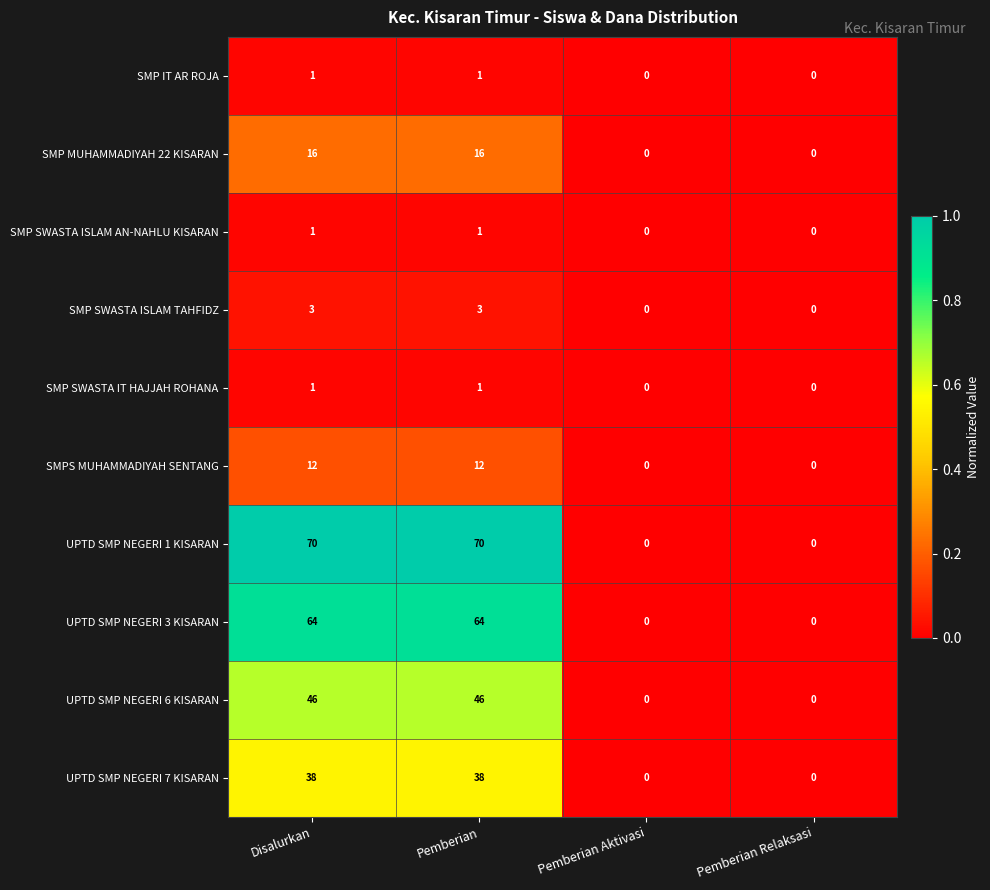

What is the spread (max minus min) of values at Disalurkan?

69